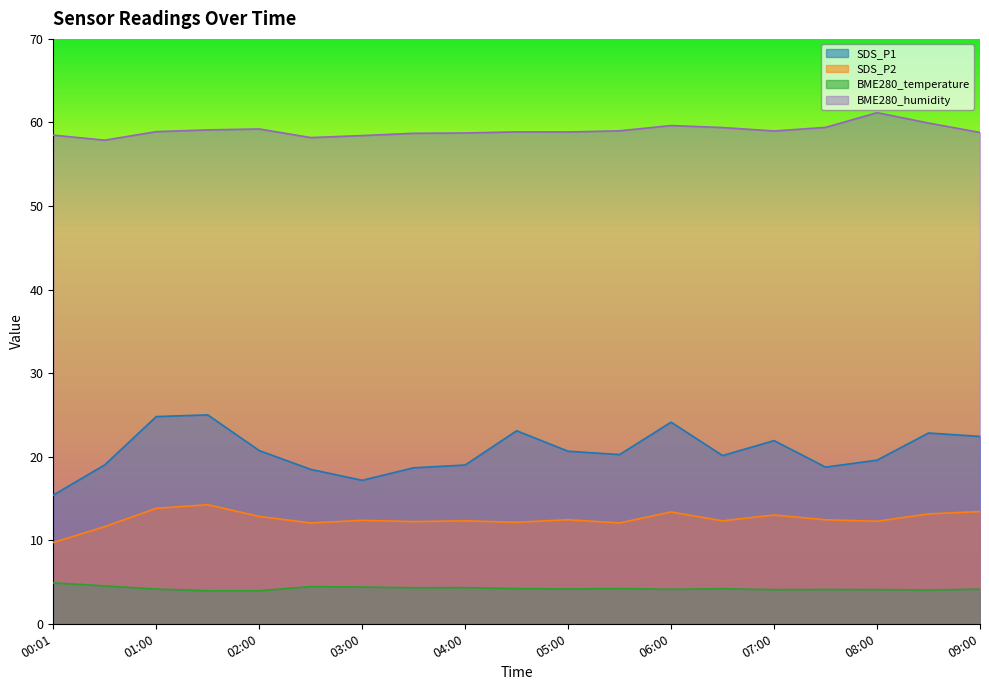

Count the number of data series in this chart.

4